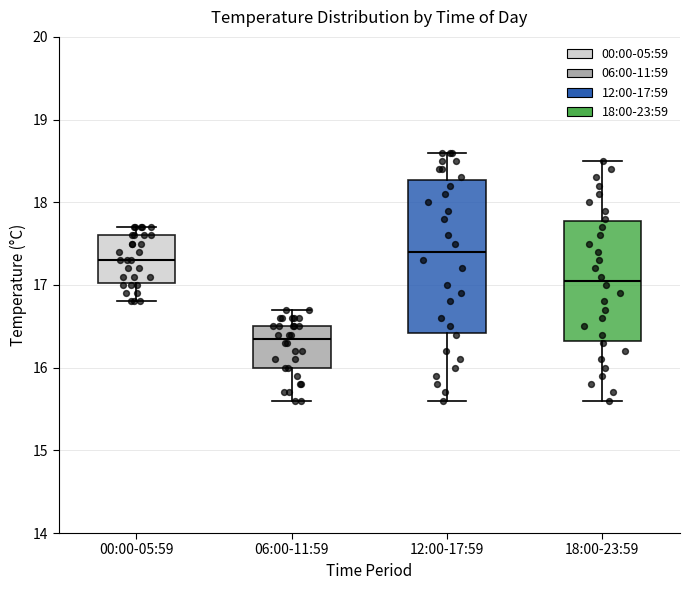

Reading left to right, transcribe this box plot: for each box, give where its median line is, the range the box spans, and where its two whiskers end, as read against the y-axis. The values are not printed on the chart, so give them approximately, as read against the axis.

00:00-05:59: median 17.3, box 17.0 to 17.6, whiskers 16.8 to 17.7
06:00-11:59: median 16.4, box 16.0 to 16.5, whiskers 15.6 to 16.7
12:00-17:59: median 17.4, box 16.4 to 18.3, whiskers 15.6 to 18.6
18:00-23:59: median 17.1, box 16.3 to 17.8, whiskers 15.6 to 18.5